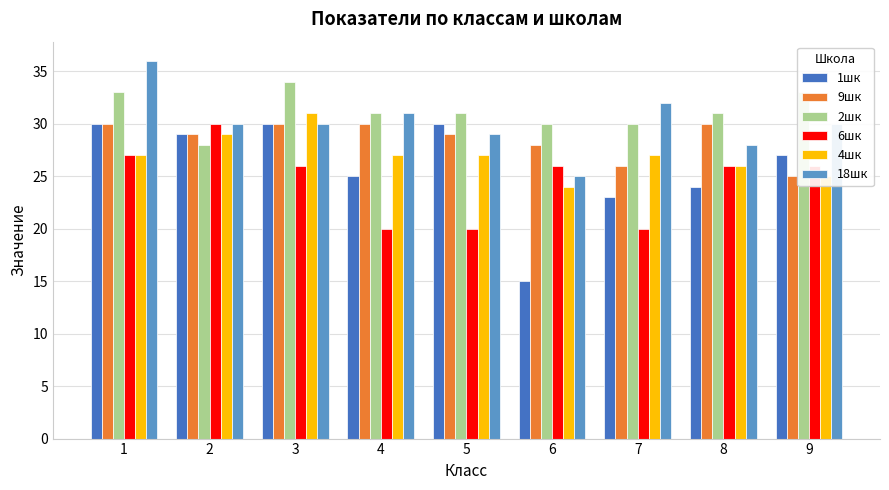

Reading left to right, extract all data points from this chart.

1шк: 1=30	2=29	3=30	4=25	5=30	6=15	7=23	8=24	9=27
9шк: 1=30	2=29	3=30	4=30	5=29	6=28	7=26	8=30	9=25
2шк: 1=33	2=28	3=34	4=31	5=31	6=30	7=30	8=31	9=33
6шк: 1=27	2=30	3=26	4=20	5=20	6=26	7=20	8=26	9=26
4шк: 1=27	2=29	3=31	4=27	5=27	6=24	7=27	8=26	9=25
18шк: 1=36	2=30	3=30	4=31	5=29	6=25	7=32	8=28	9=30